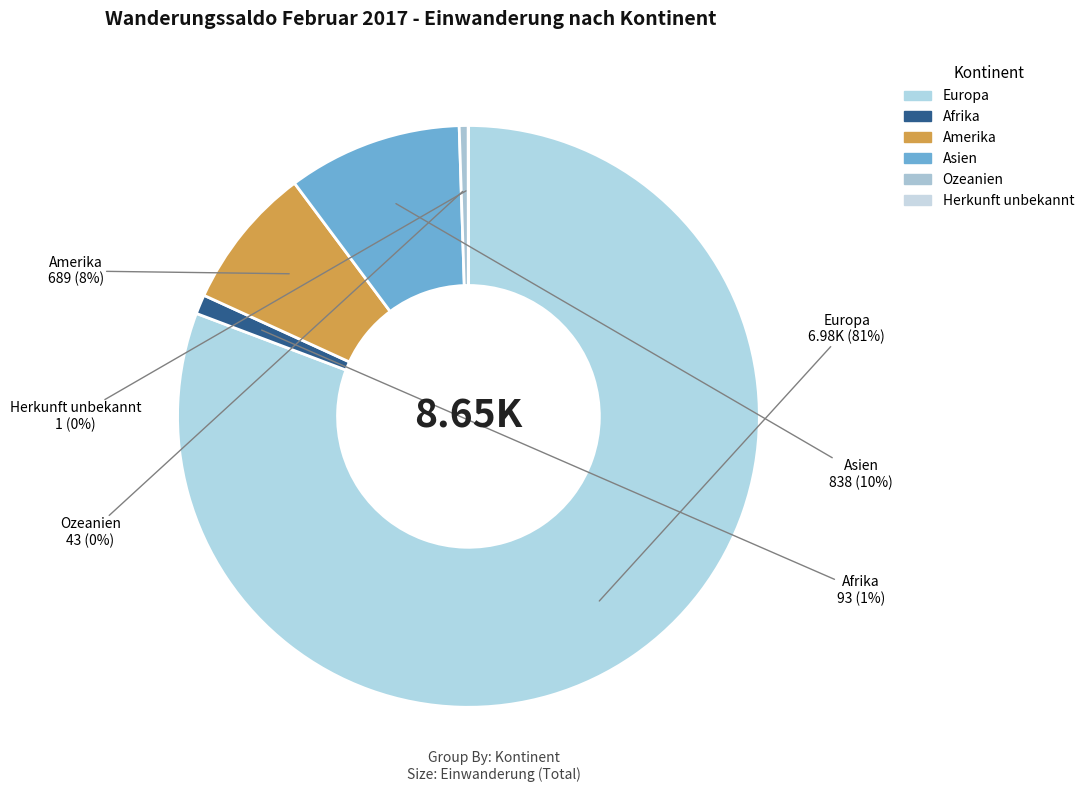

Which category accounts for the majority?

Europa